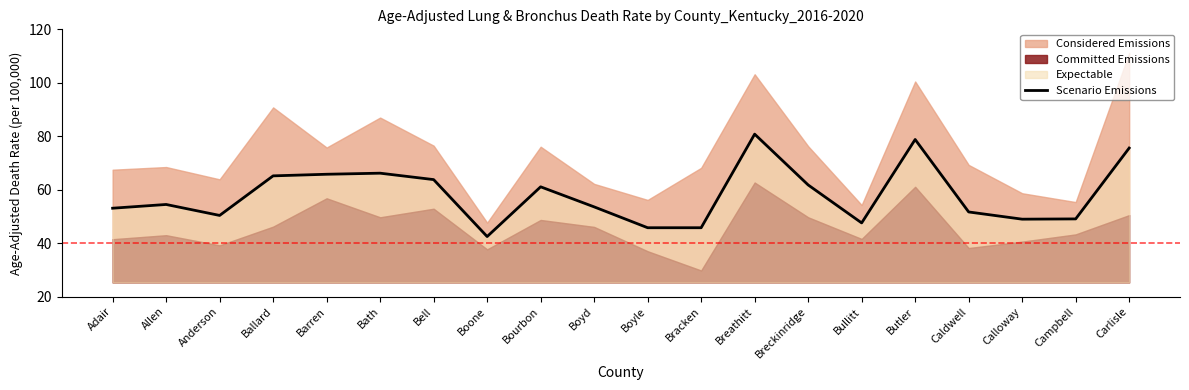

Which has a higher value, Campbell or Bullitt?

Campbell